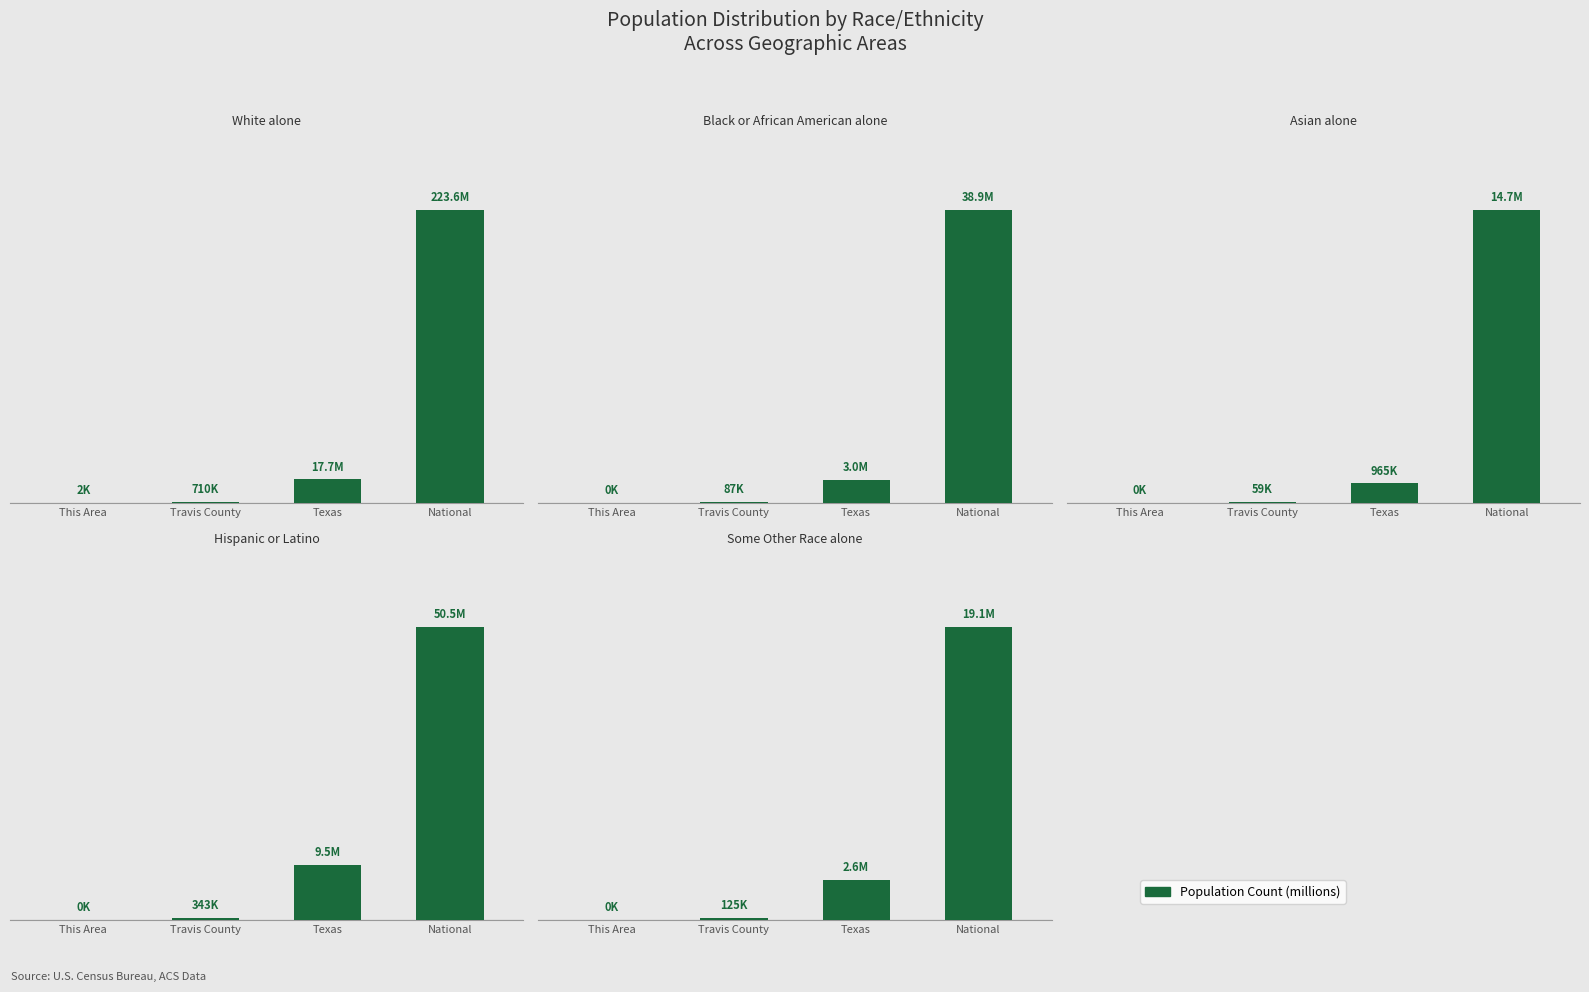

Which label corresponds to the largest value in the chart?

National